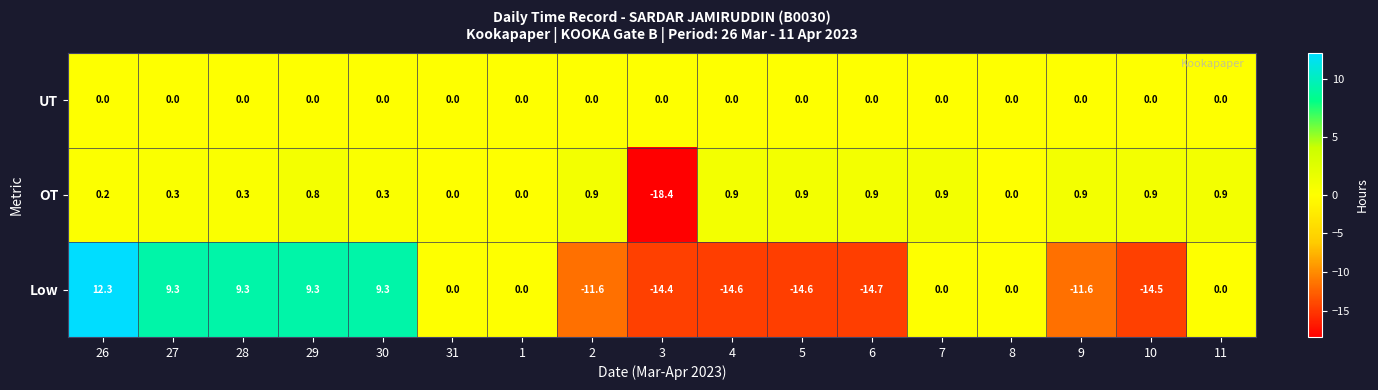

At how many categories does at least one series exceed -15?

17